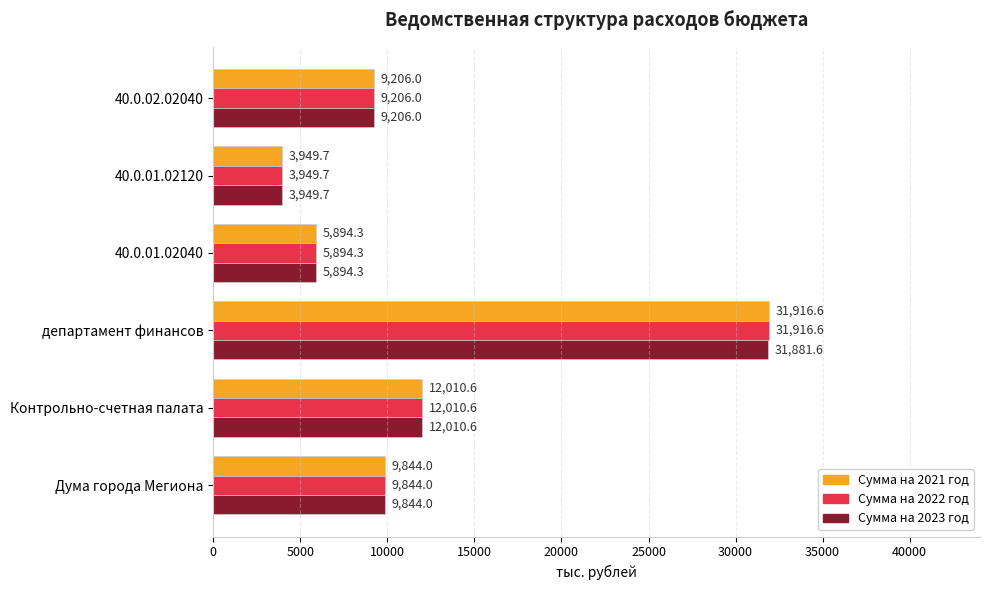

Is the value of Сумма на 2022 год at 40.0.02.02040 greater than the value of Сумма на 2021 год at Дума города Мегиона?

No